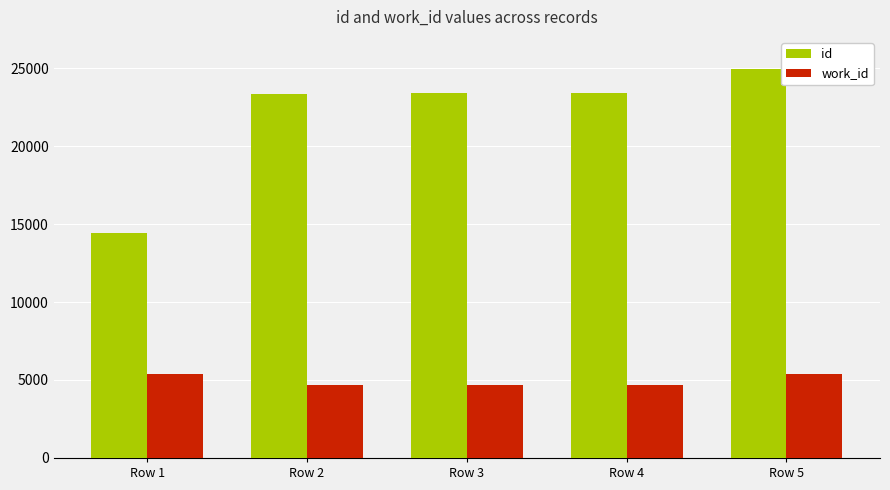

True or false: work_id has a value of 5366 at Row 5.

True